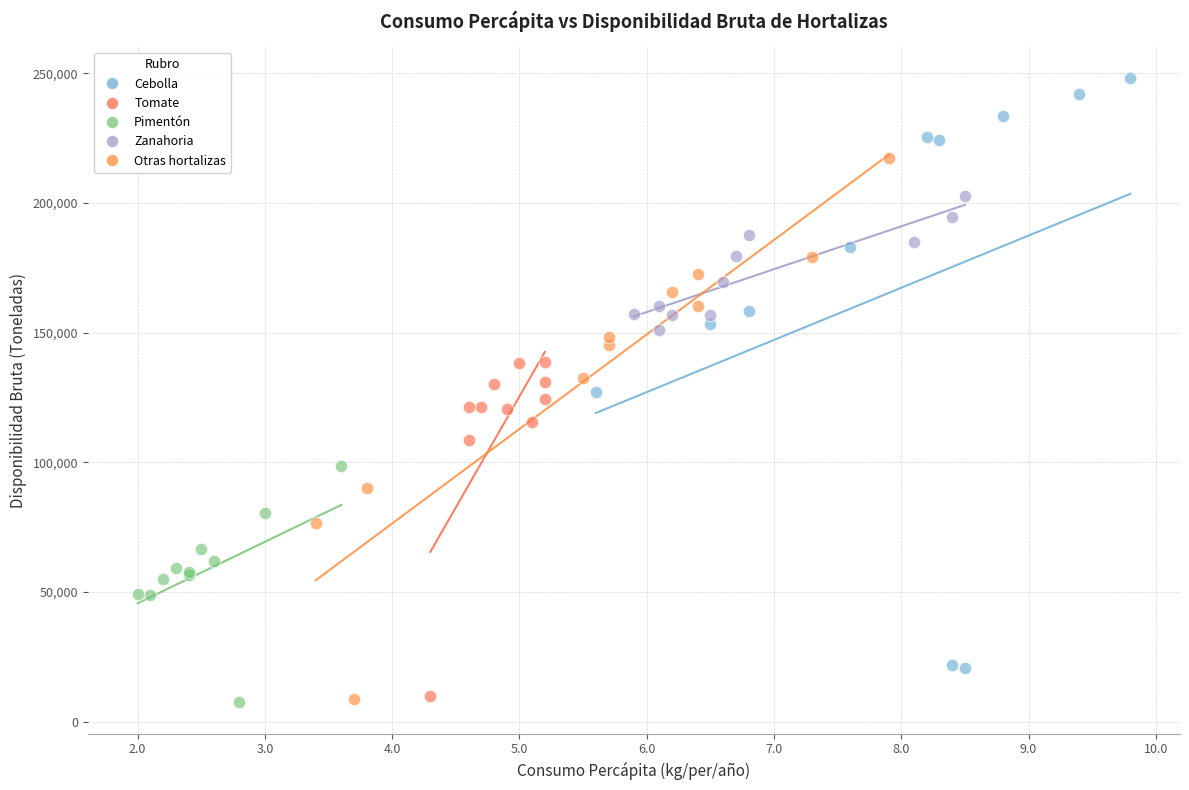

What are all the series names shown in the legend?

Cebolla, Tomate, Pimentón, Zanahoria, Otras hortalizas